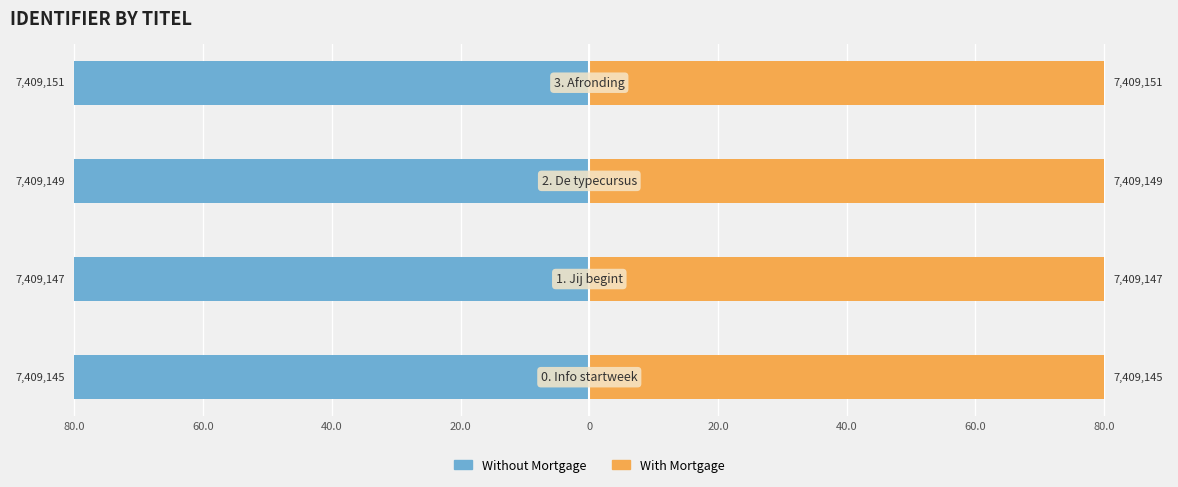

Reading left to right, transcribe all the data shown in this chart.

Without Mortgage: -80.0	-80.0	-80.0	-80.0
With Mortgage: 80.0	80.0	80.0	80.0